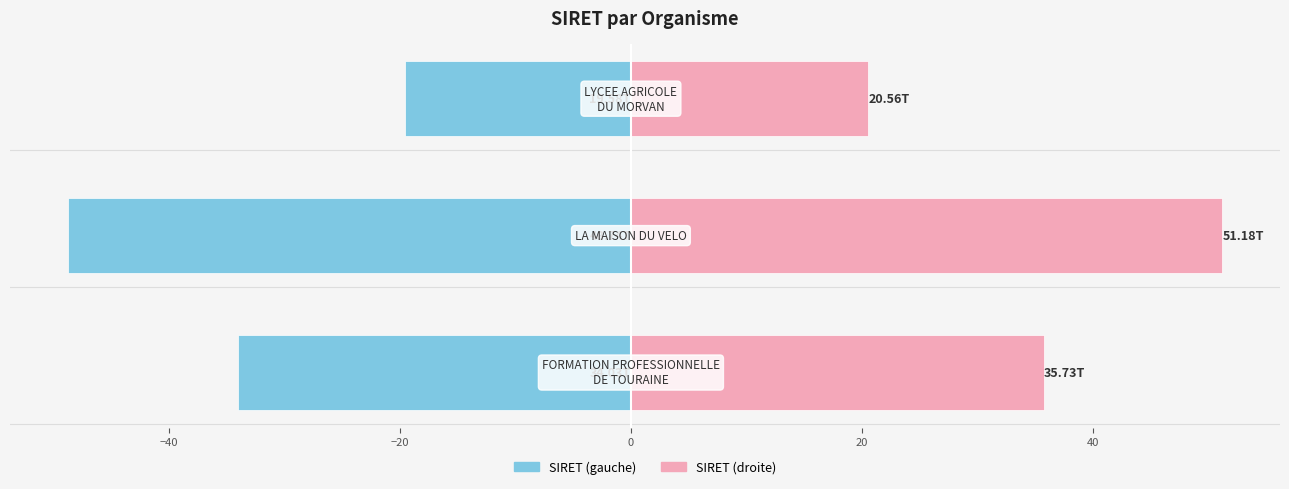

How many values in the SIRET (gauche) series are below -34?

2